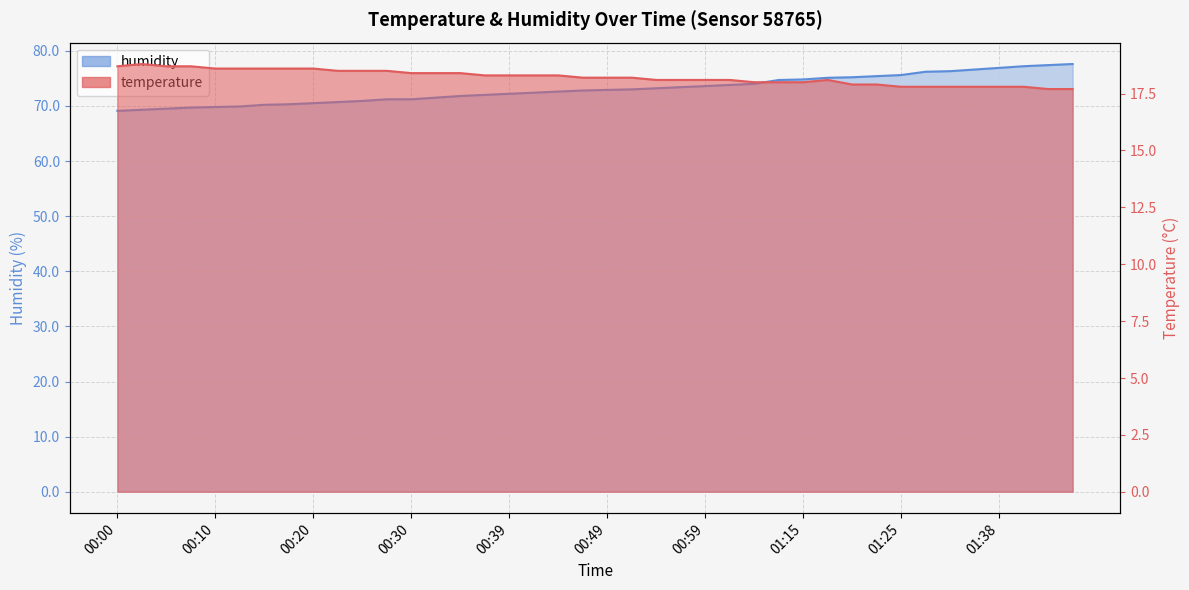

True or false: humidity and temperature cross at least once.

False